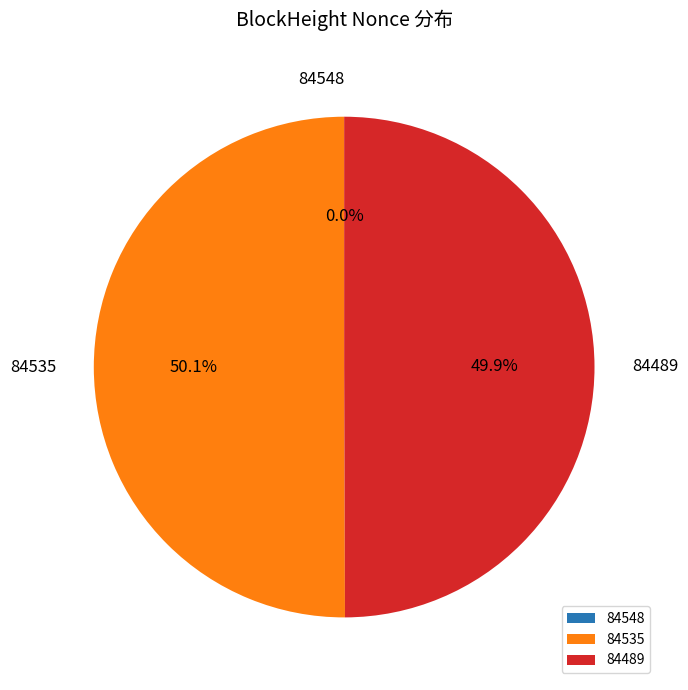

Is the sum of 84489 and 84535 greater than half?

Yes